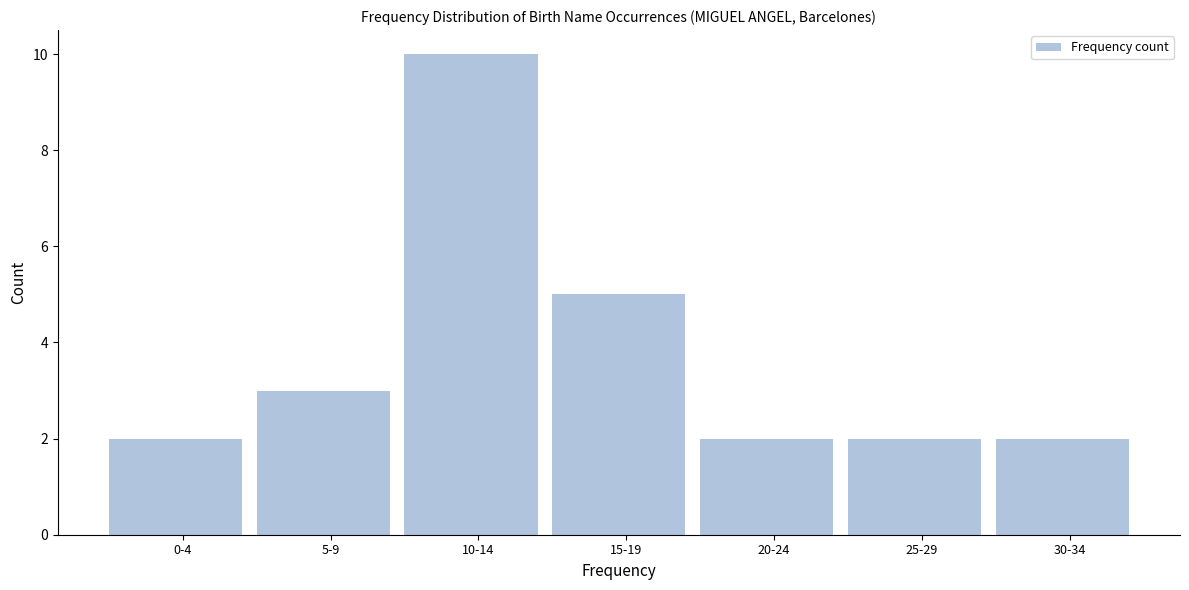

Reading left to right, extract all data points from this chart.

0-4=2	5-9=3	10-14=10	15-19=5	20-24=2	25-29=2	30-34=2